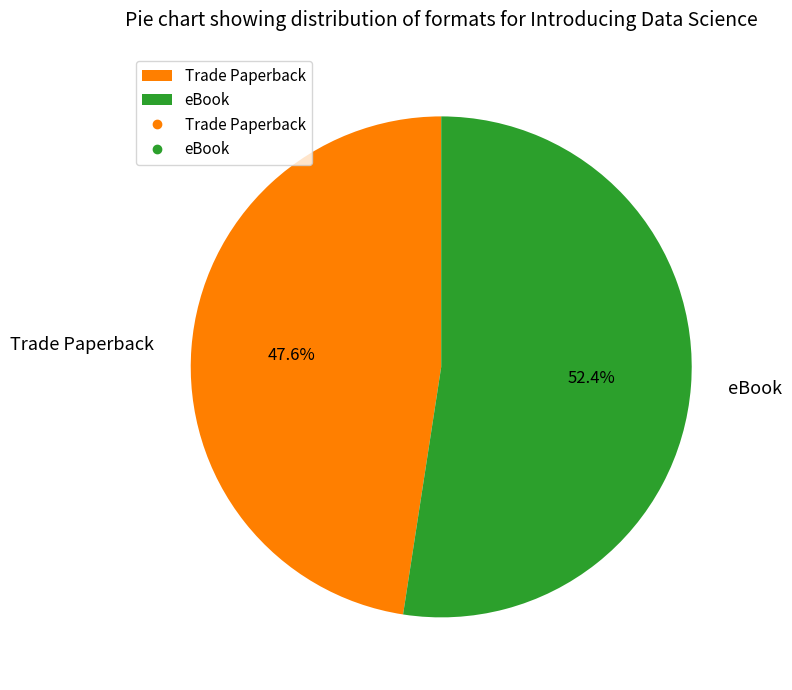

Is eBook the majority of the pie?

Yes